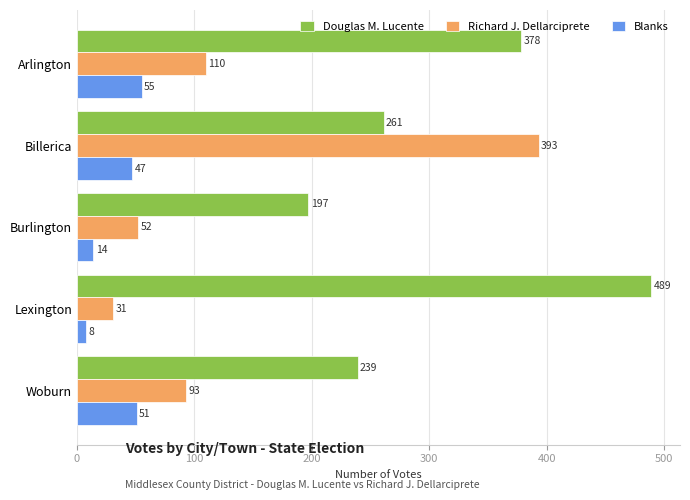

True or false: Blanks has a value of 68 at Woburn.

False